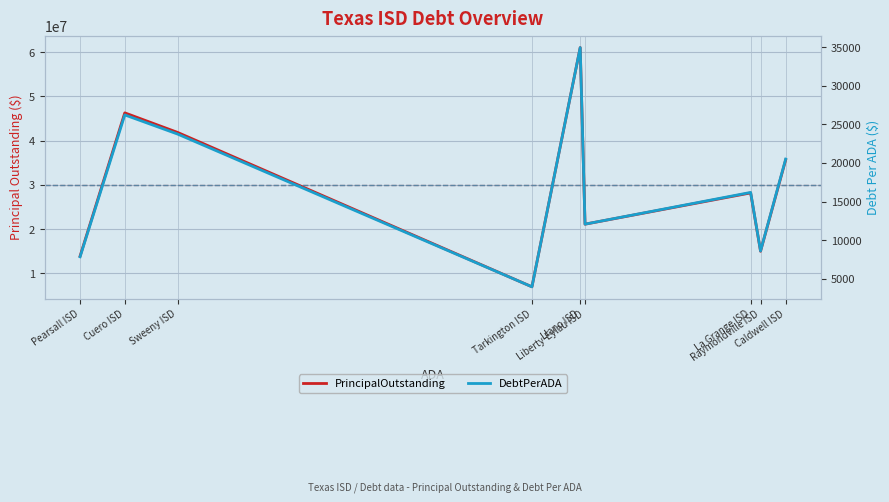

What is the difference between the second highest and second lowest values in the PrincipalOutstanding series?

32385000.0